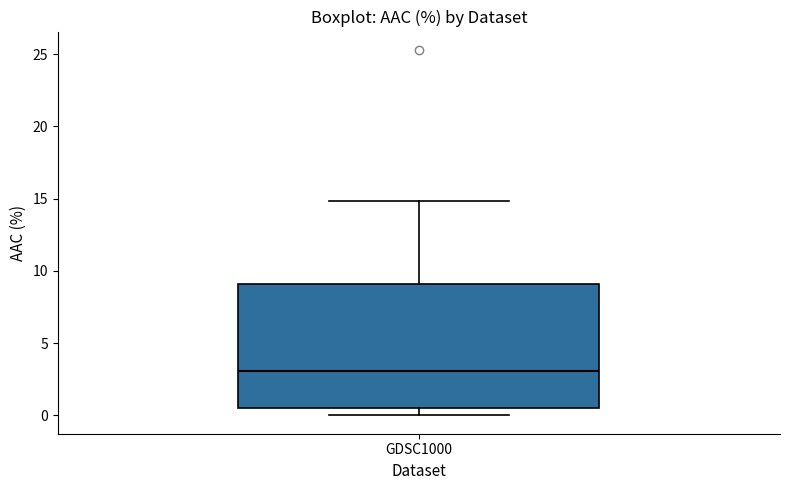

Where is the upper edge of the box for GDSC1000 on the y-axis? The values are not printed on the chart, so give them approximately, as read against the axis.

9.0